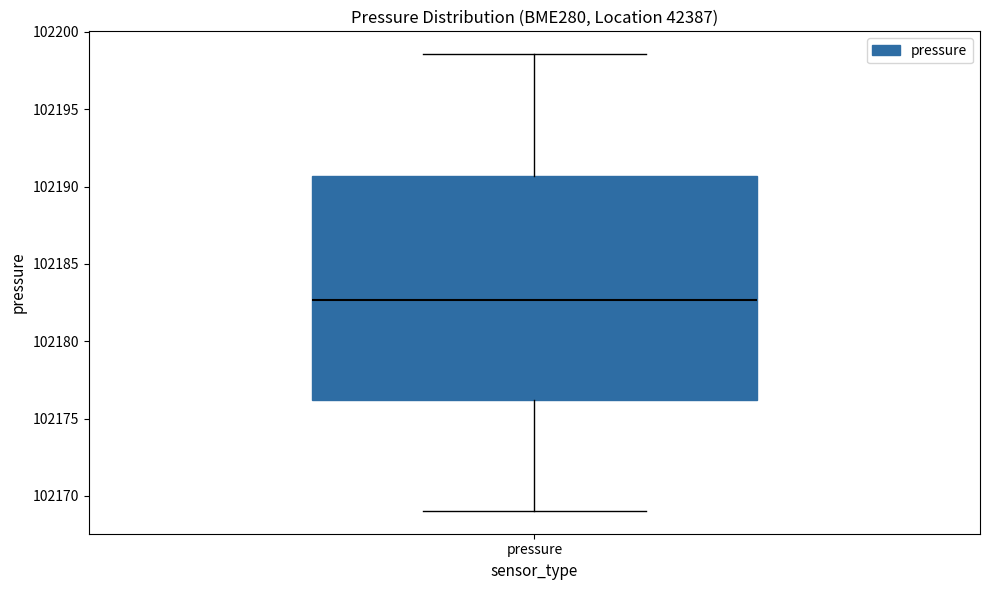

Read this box plot against the y-axis: the position of the median line, the range covered by the box, and the ends of both whiskers. The values are not printed on the chart, so give them approximately, as read against the axis.

median 102182.5, box 102176.0 to 102190.5, whiskers 102169.0 to 102198.5